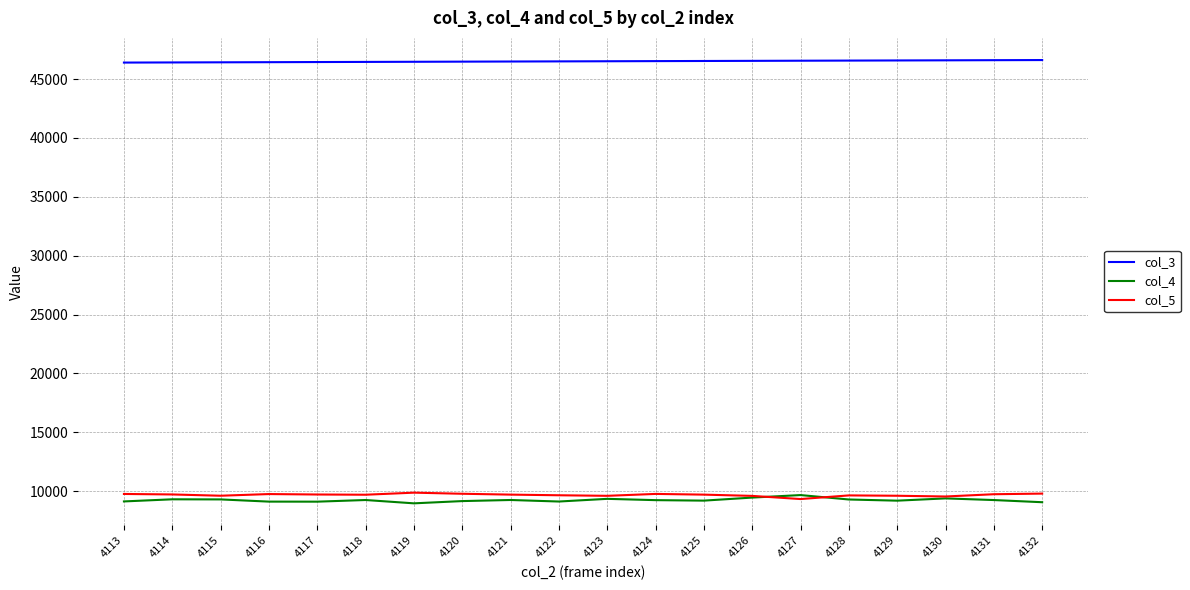

True or false: col_3 has a value of 46564 at 4128.

True